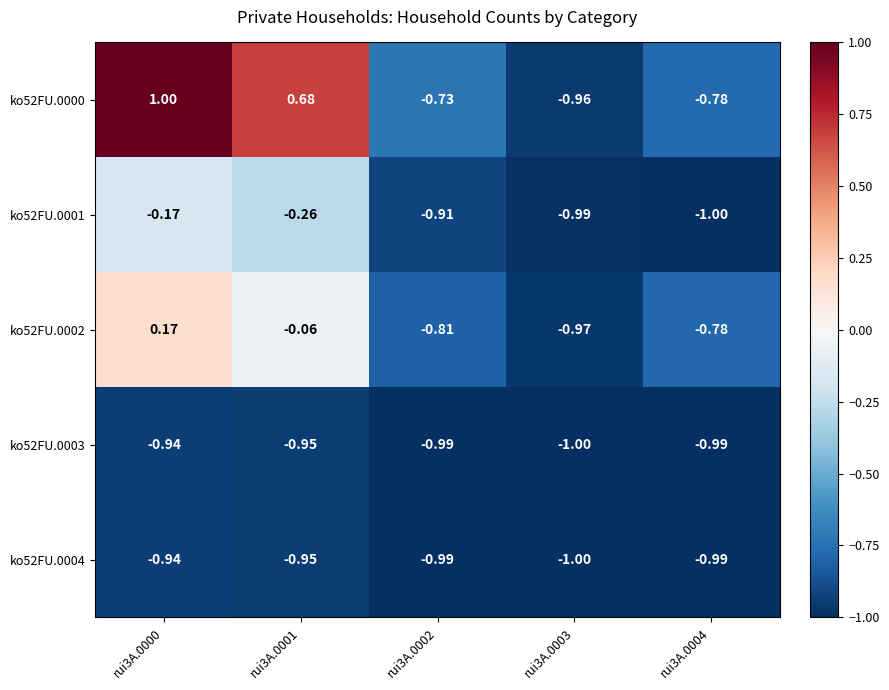

Is the value of ko52FU.0000 at rui3A.0000 greater than the value of ko52FU.0004 at rui3A.0003?

Yes